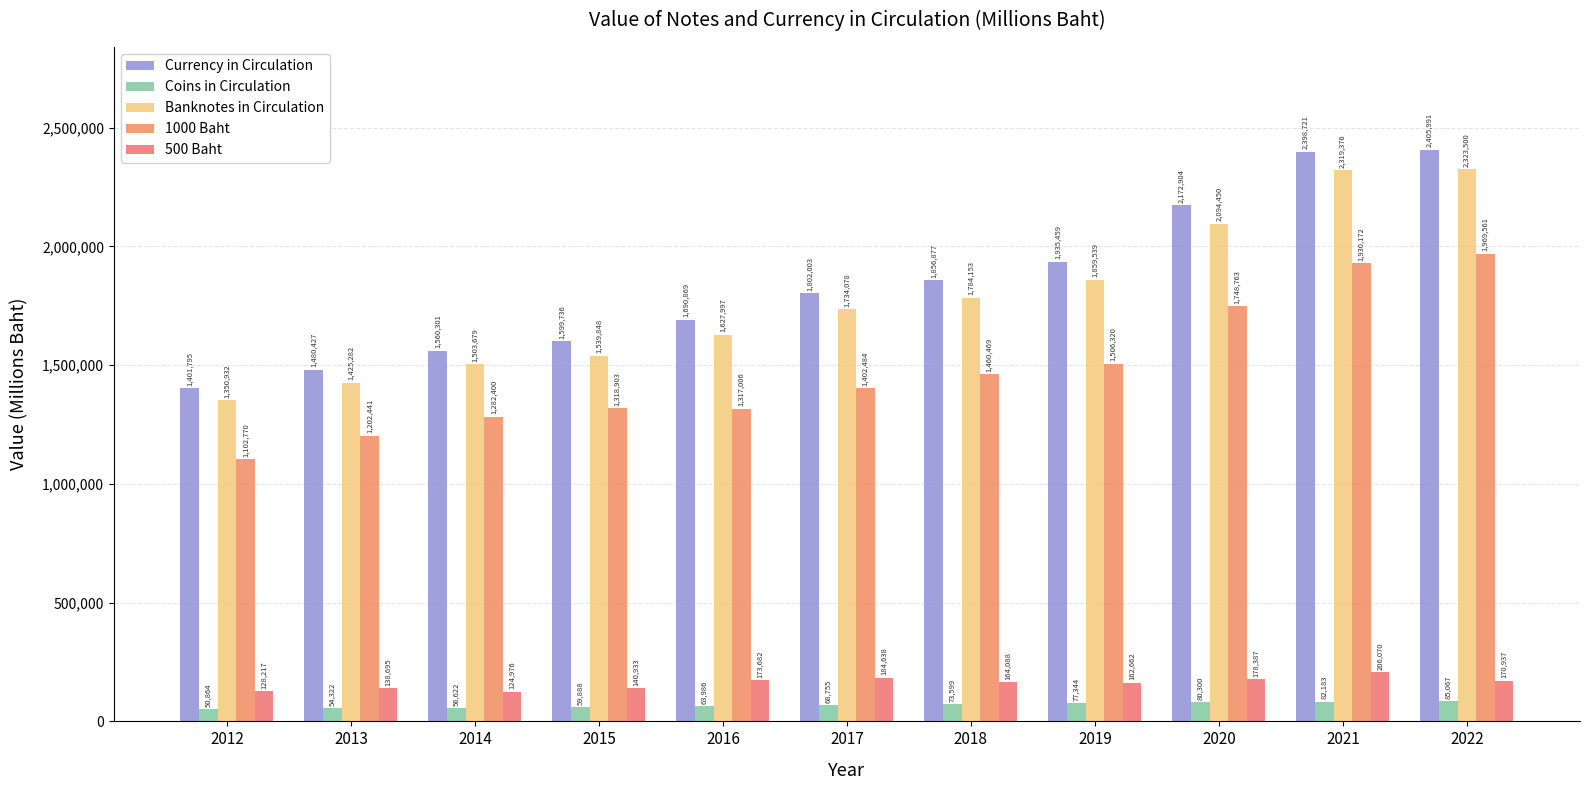

Does the chart contain any negative values?

No